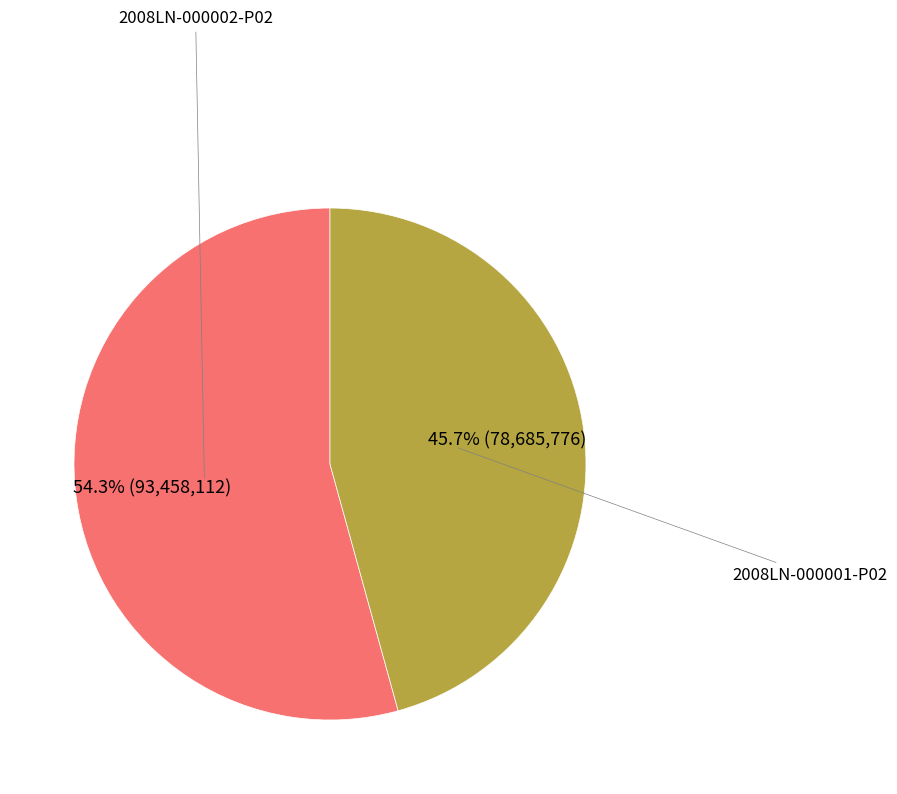

True or false: 2008LN-000002-P02 accounts for 65% of the total.

False